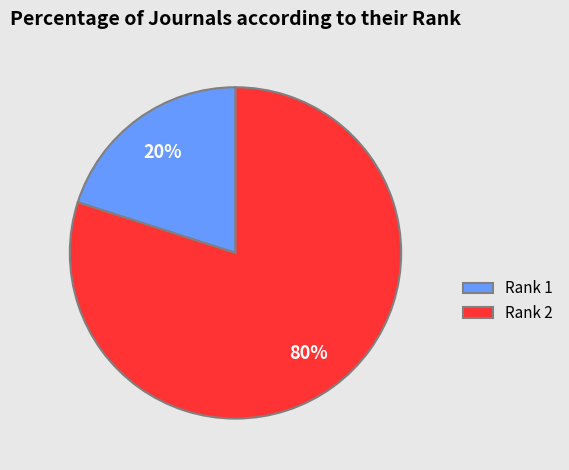

Combined, do Rank 2 and Rank 1 account for over 50%?

Yes